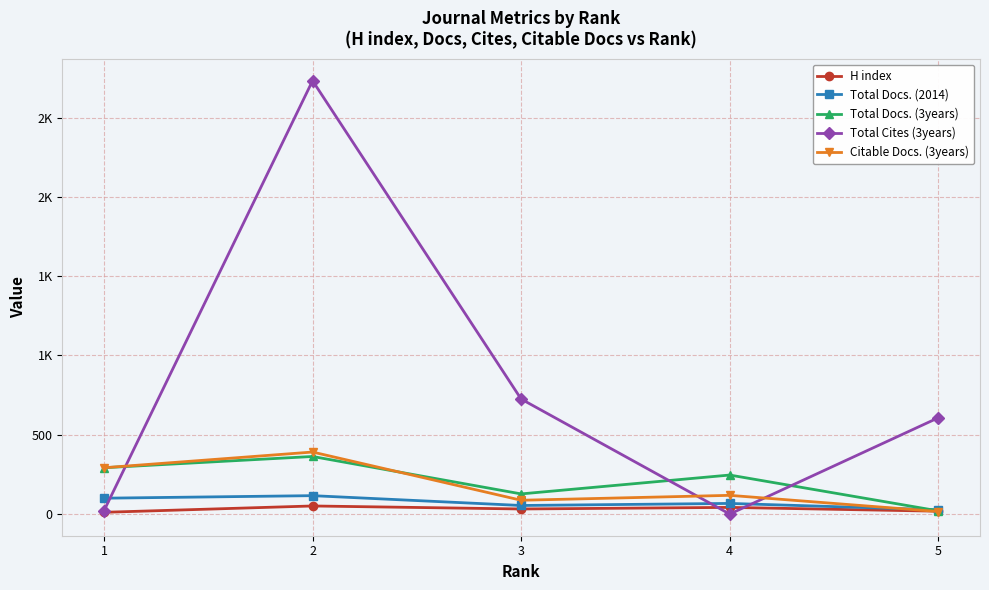

Is this an area chart (filled region under the line)?

No